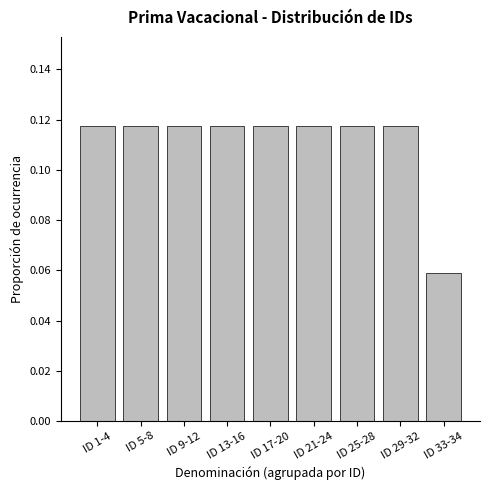

Which category has the lowest value across all series?

ID 33-34